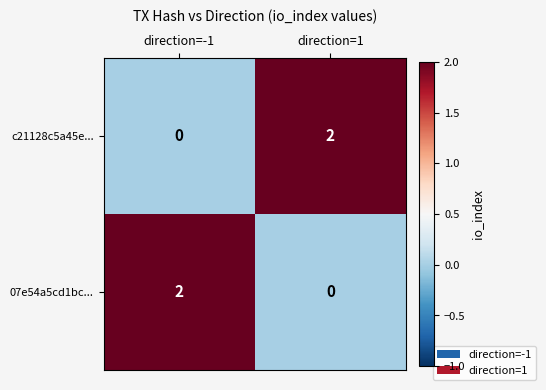

Rank the series at direction=-1 from highest to lowest value.

07e54a5cd1bc..., c21128c5a45e...